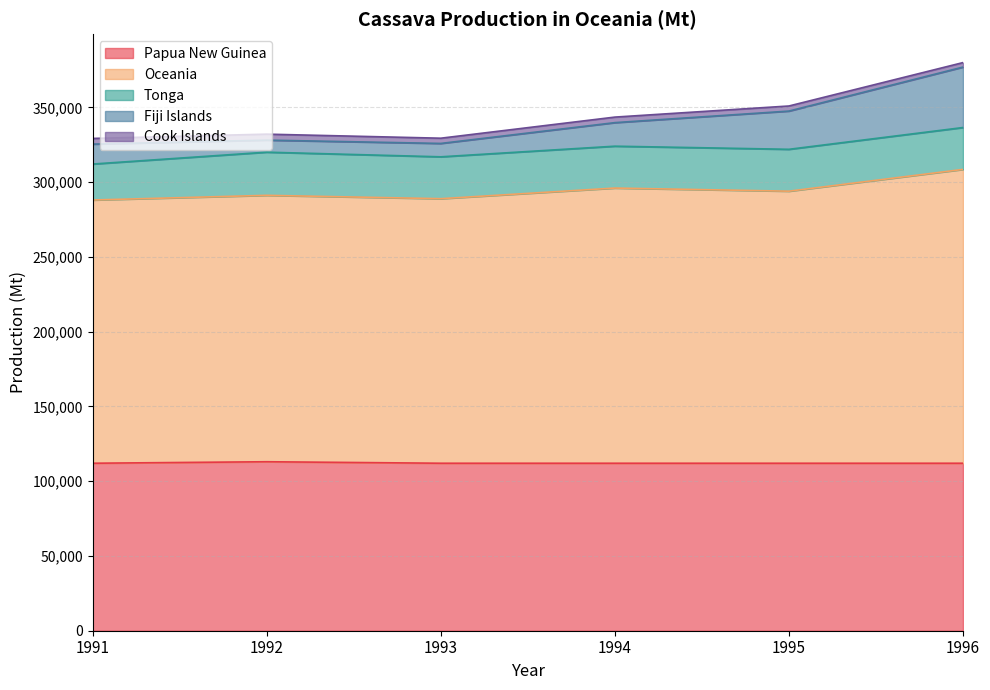

What is the maximum value for Cook Islands?

3990